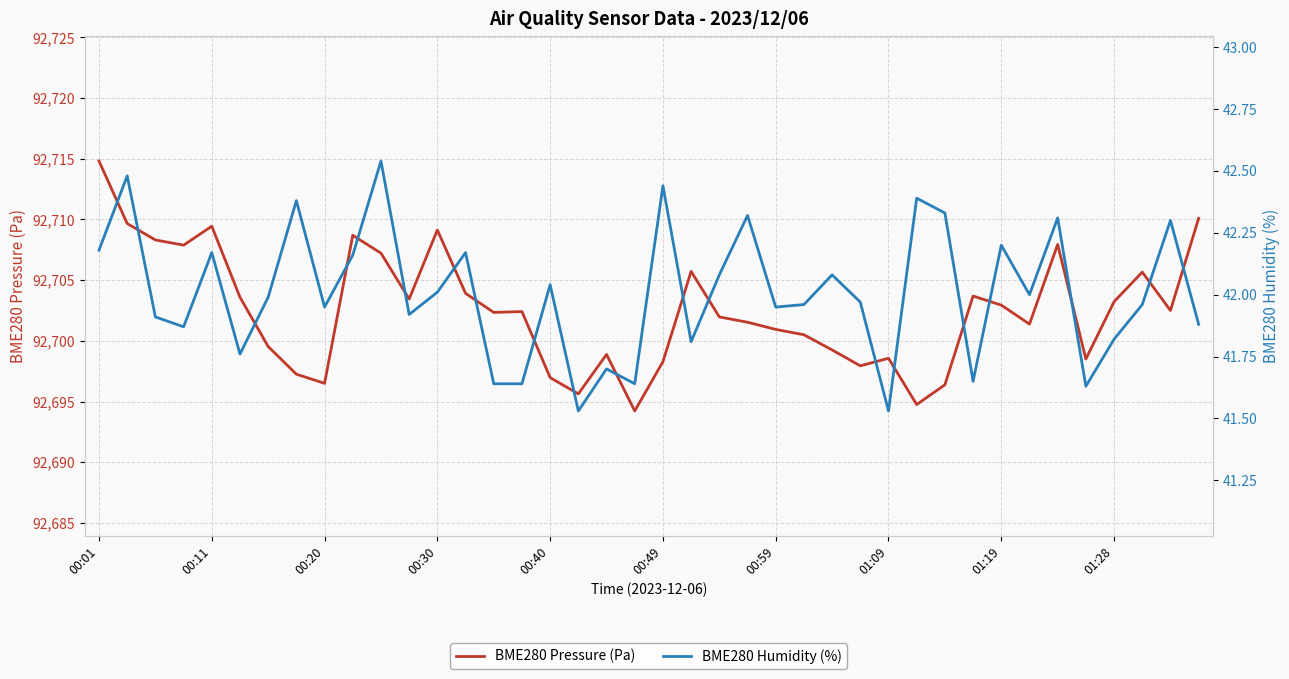

In BME280 Pressure (Pa), how many points are lower than both neighbors (excluding endpoints)?

11